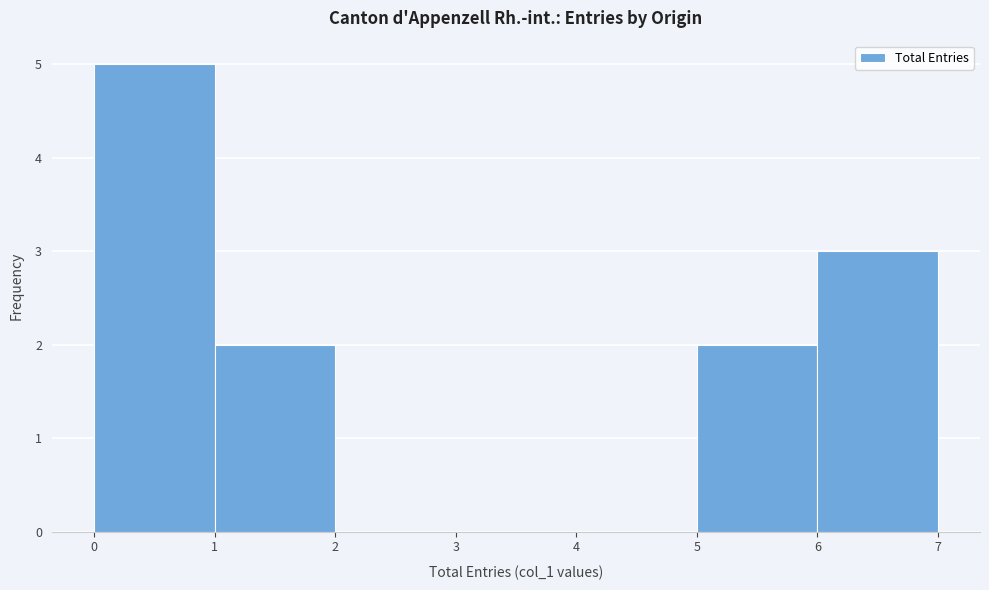

Reading left to right, list every bar in this chart as the range it spans on the x-axis followed by its height. The values are not printed on the chart, so give them approximately, as read against the axis.

0 to 1: 5
1 to 2: 2
2 to 3: 0
3 to 4: 0
4 to 5: 0
5 to 6: 2
6 to 7: 3